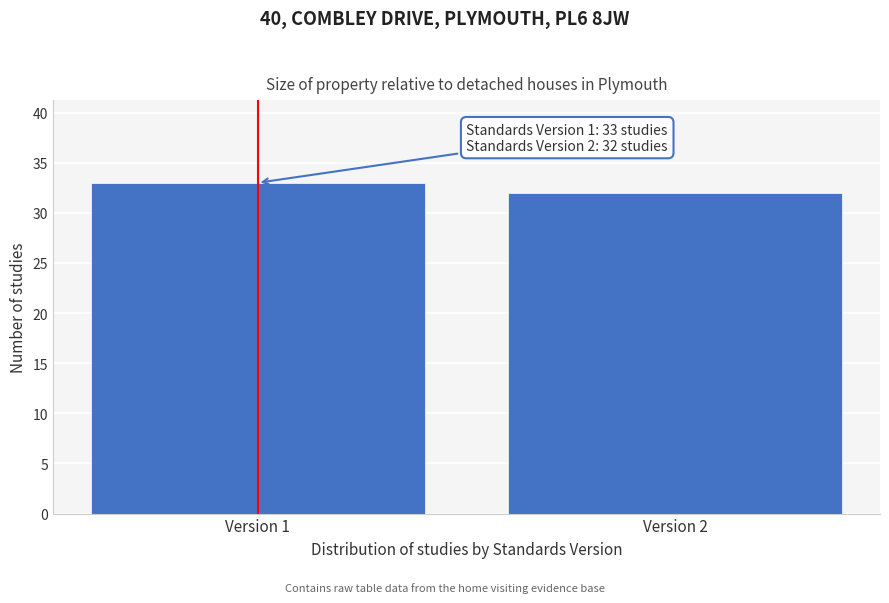

Reading right to left, what are all the values shown in this chart?

Version 2=32	Version 1=33